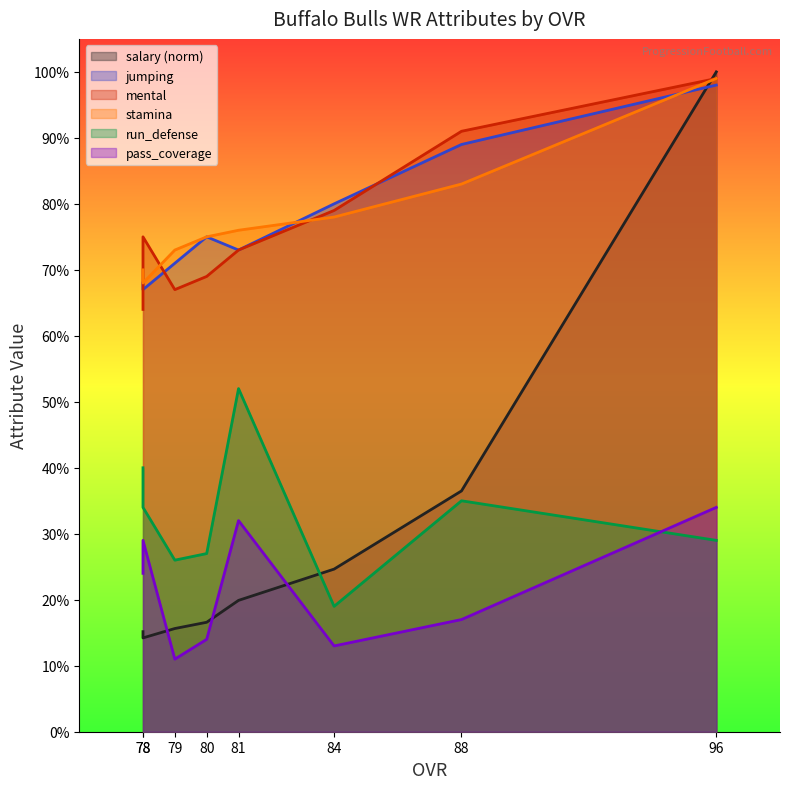

At how many categories does at least one series exceed 46?

8